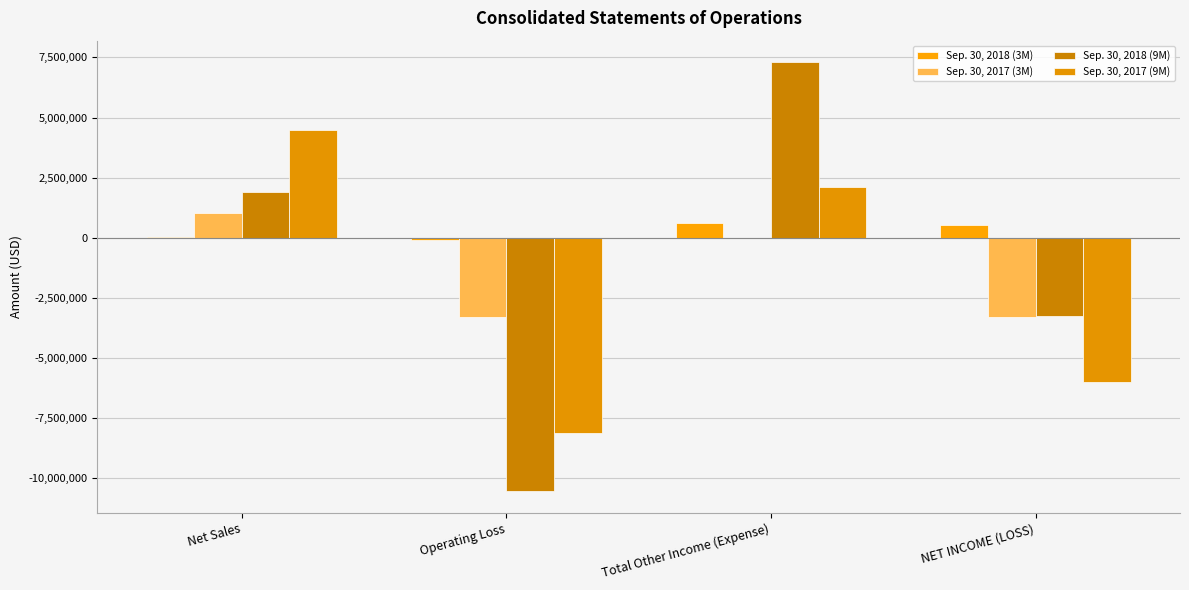

How many Sep. 30, 2017 (9M) values are between -5994252 and 4494713?

3